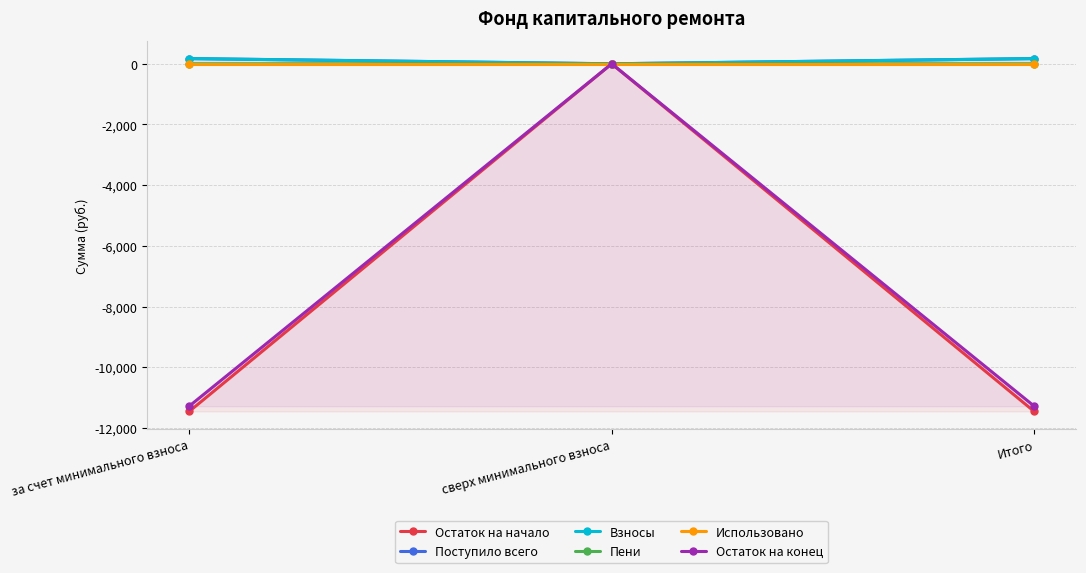

What is the sum of the Пени values at за счет минимального взноса and Итого?

4.3